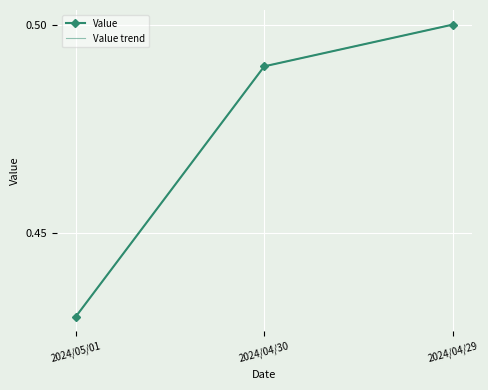

What is the sum of all Value values?

1.4